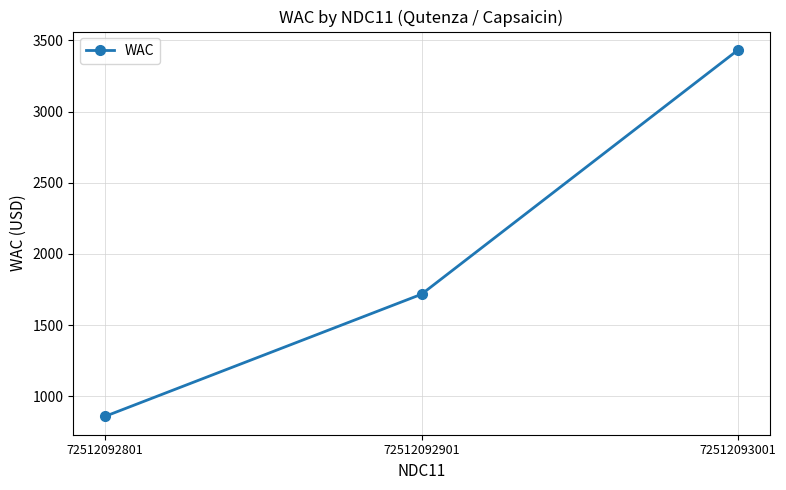

How many lines are shown in the chart?

1